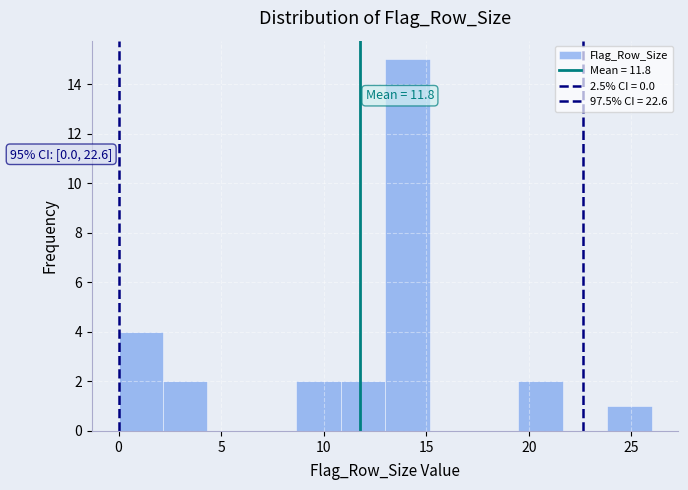

Which range on the x-axis has the tallest bar?

13.0 to 15.0